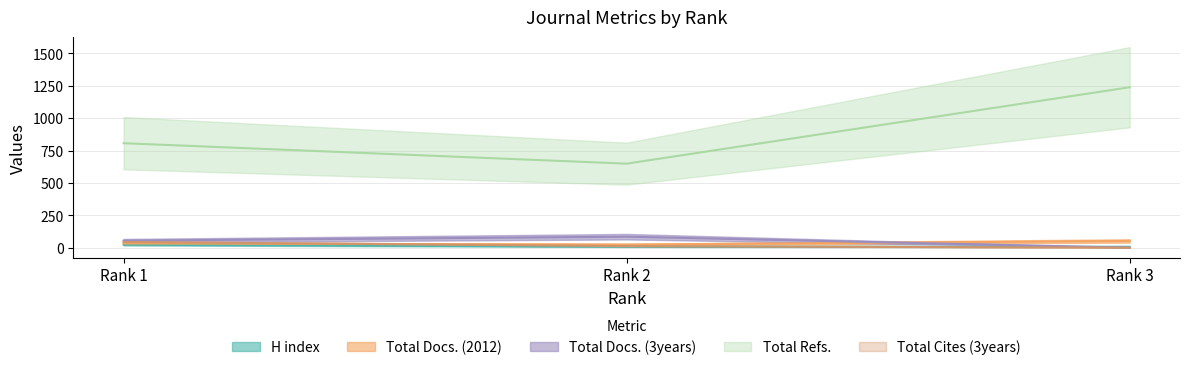

Where does the Total Cites (3years) series first go above 12?

Rank 1